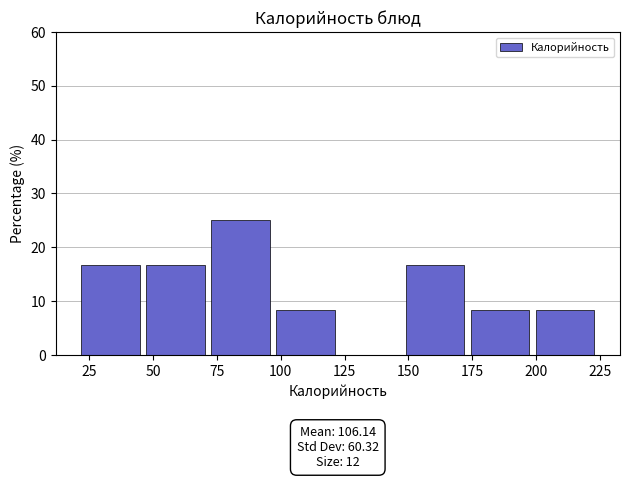

Which range on the x-axis has the tallest bar?

70 to 95